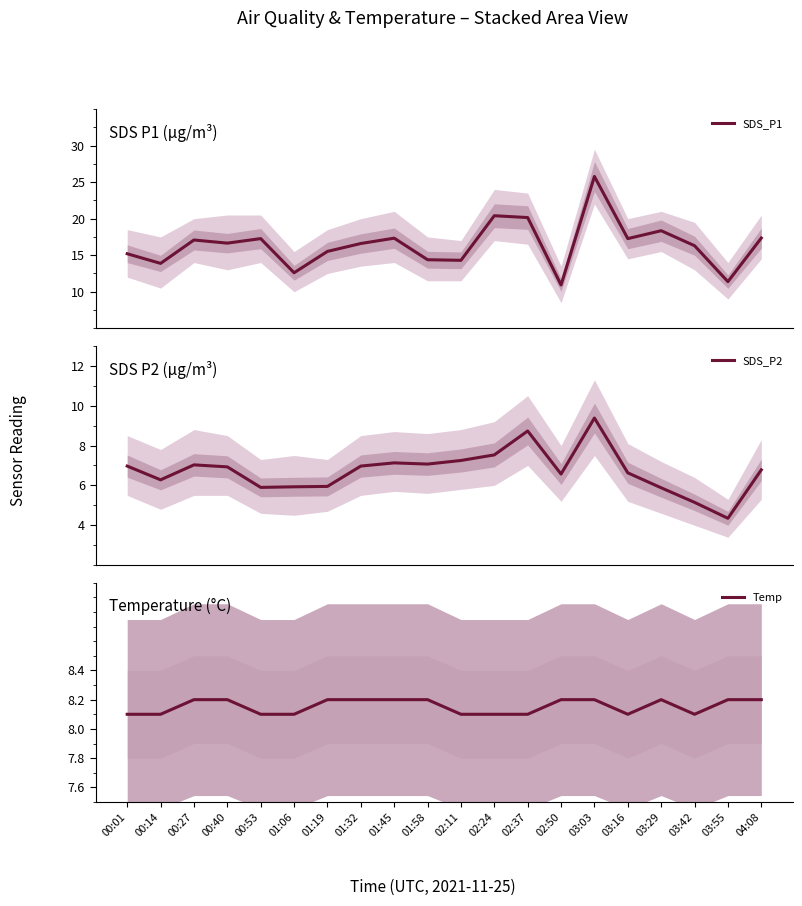

Which series has the largest range (max minus min)?

SDS_P1